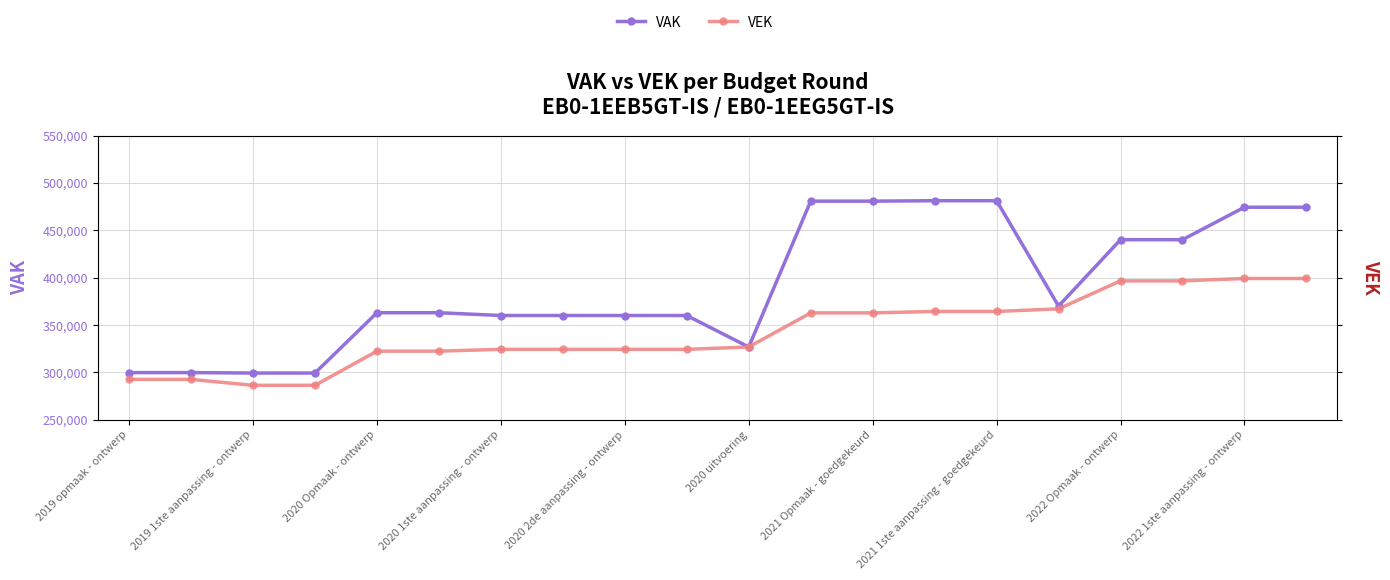

What is the minimum value for VAK?

299401